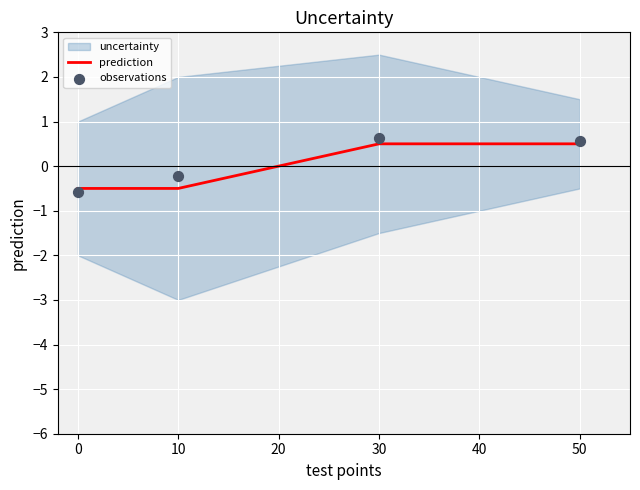

What is the highest value of the prediction series?

0.5